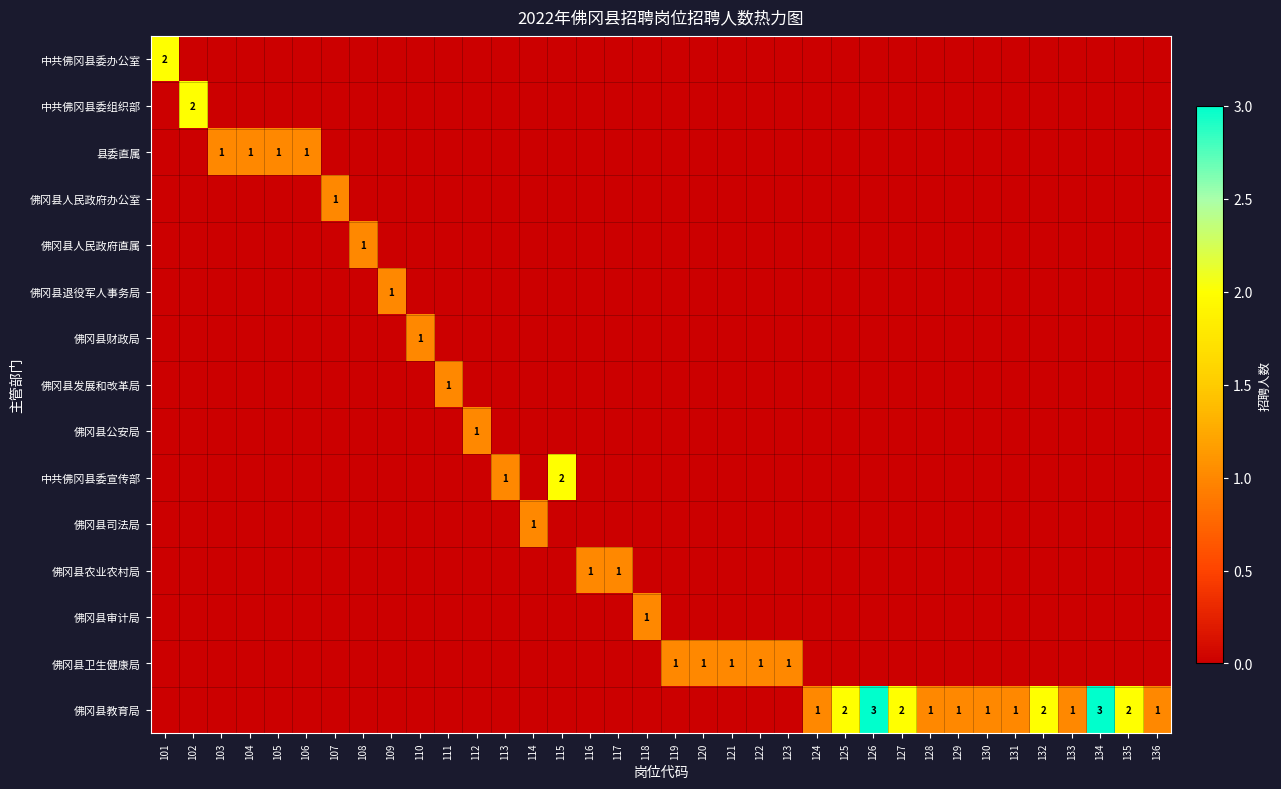

At how many categories does at least one series exceed 2?

2